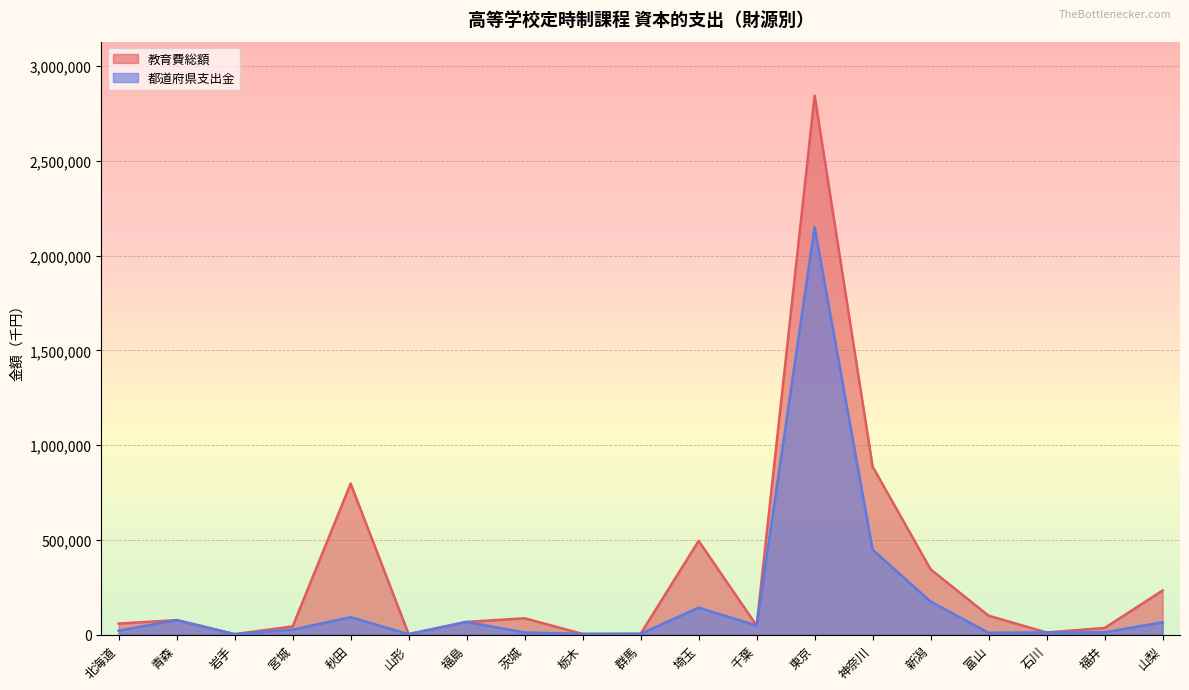

At which label does 都道府県支出金 first exceed 25909?

青森